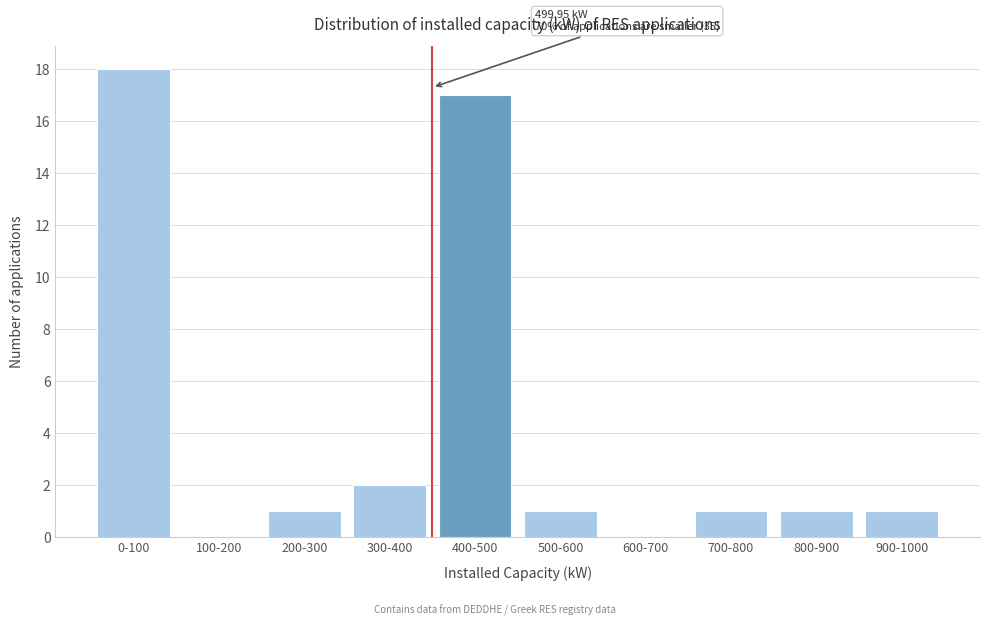

Reading right to left, what are all the values shown in this chart?

900-1000=1	800-900=1	700-800=1	600-700=0	500-600=1	400-500=17	300-400=2	200-300=1	100-200=0	0-100=18